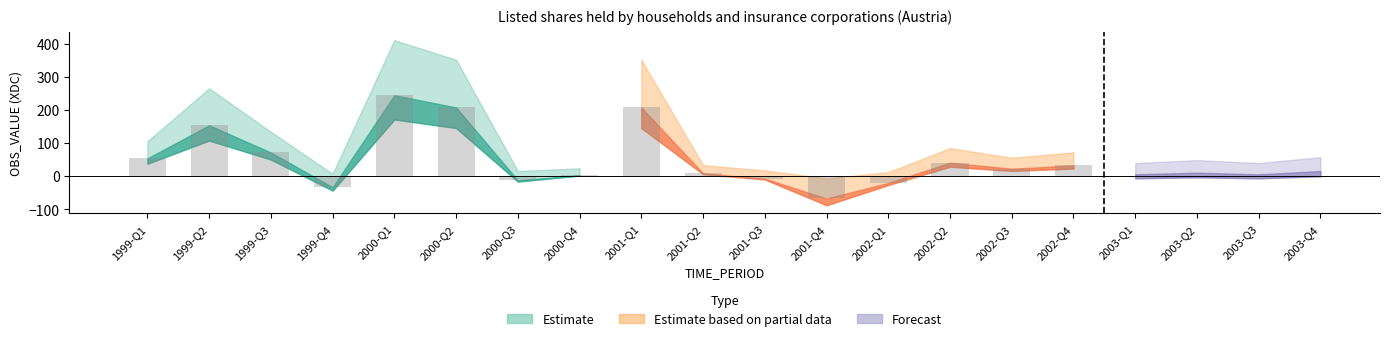

Is it true that Forecast equals 5 at 2003-Q3?

True